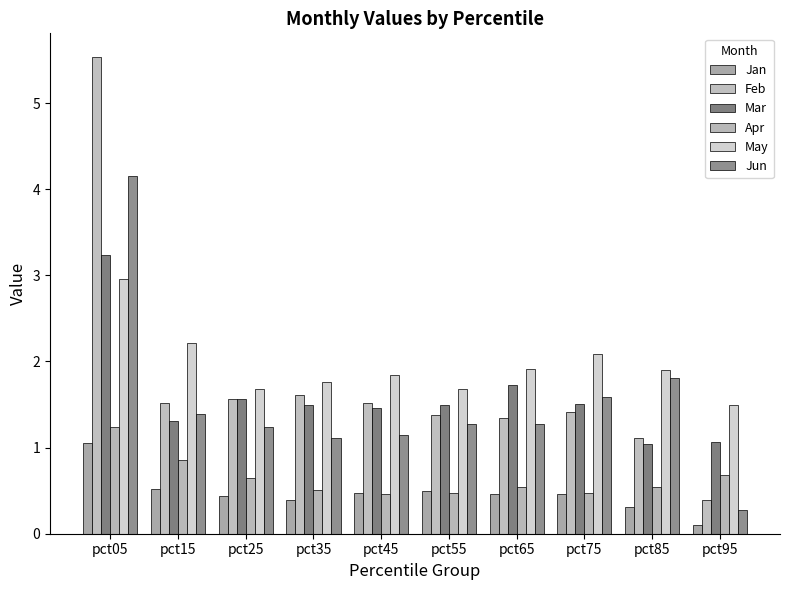

How many categories are shown in the chart?

10